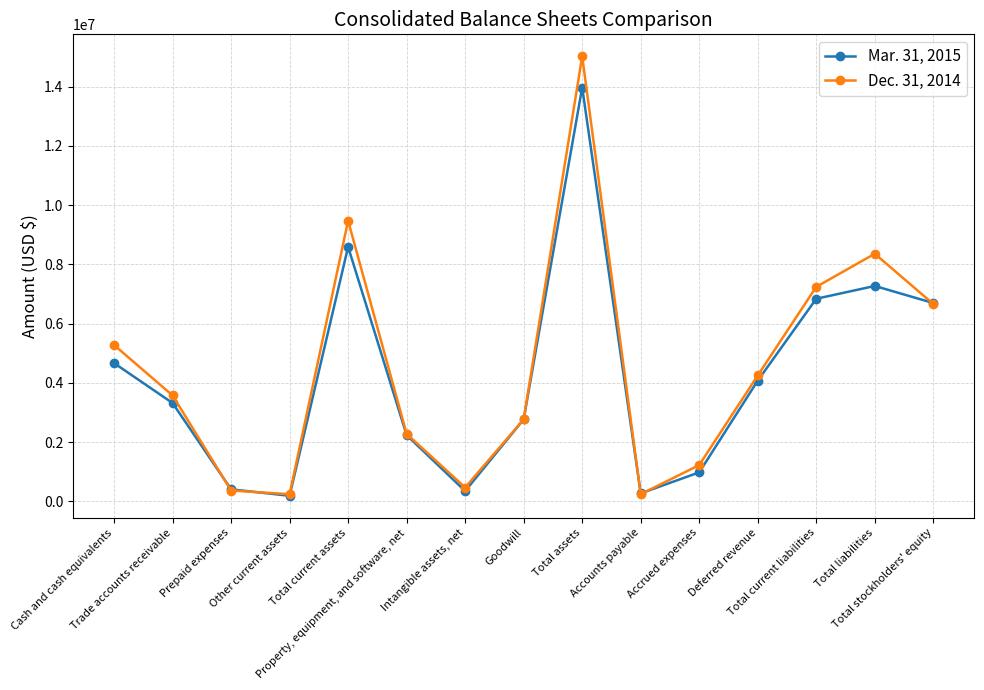

Is it true that Dec. 31, 2014 equals 2588093 at Total liabilities?

False